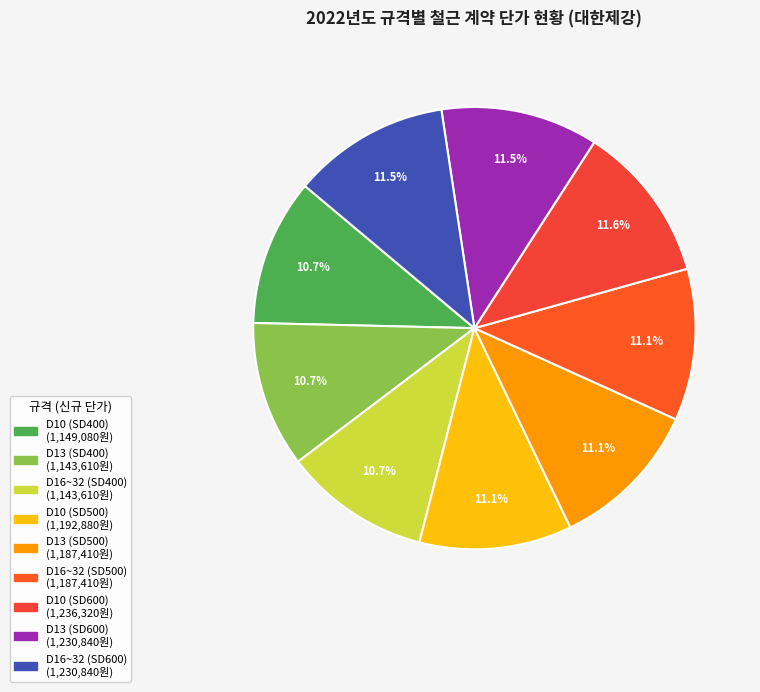

Does any single category account for the majority?

No